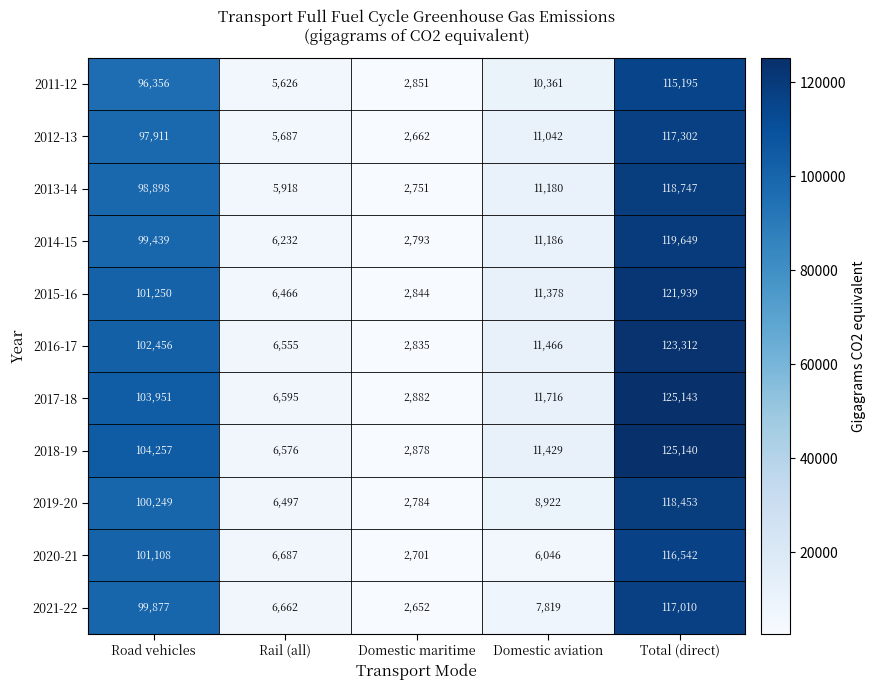

How many categories are shown in the chart?

5